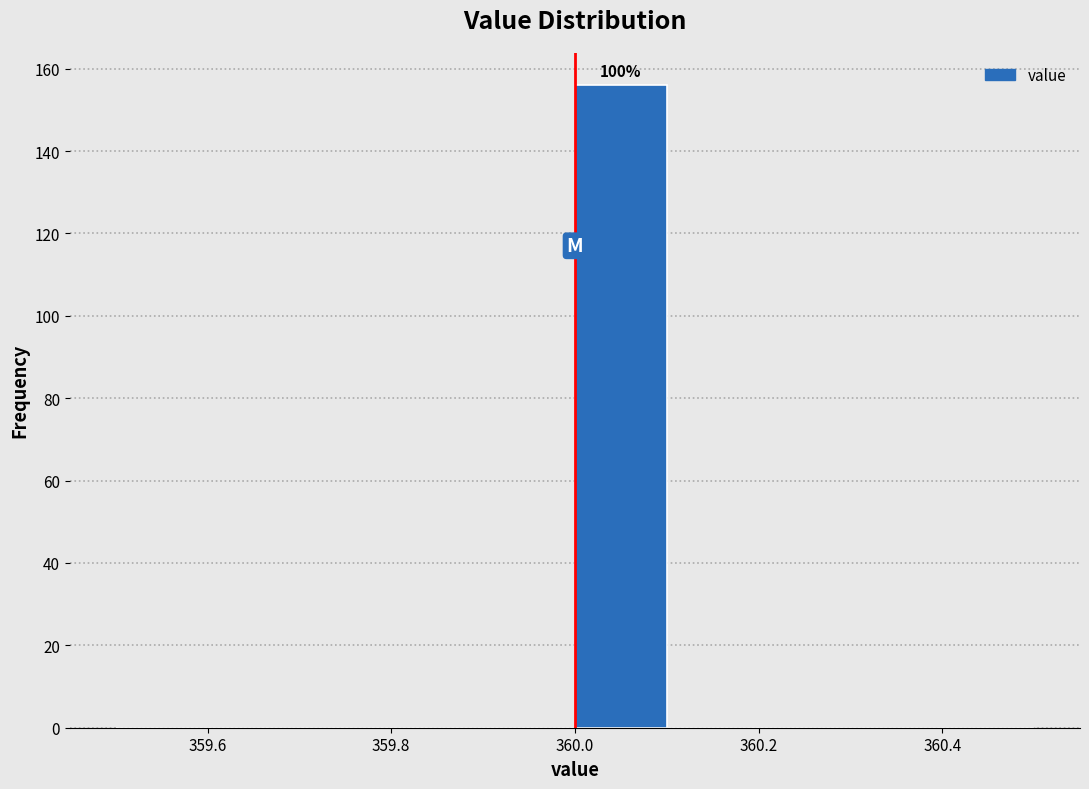

Which range on the x-axis has the tallest bar?

360.0 to 360.1